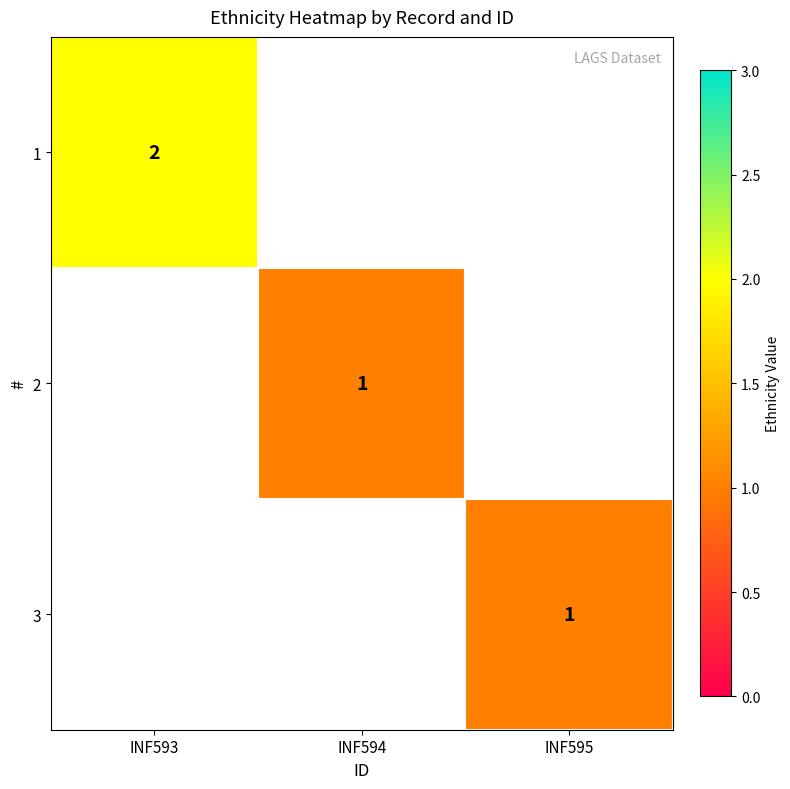

Which category has the lowest value in the 2 series?

INF593